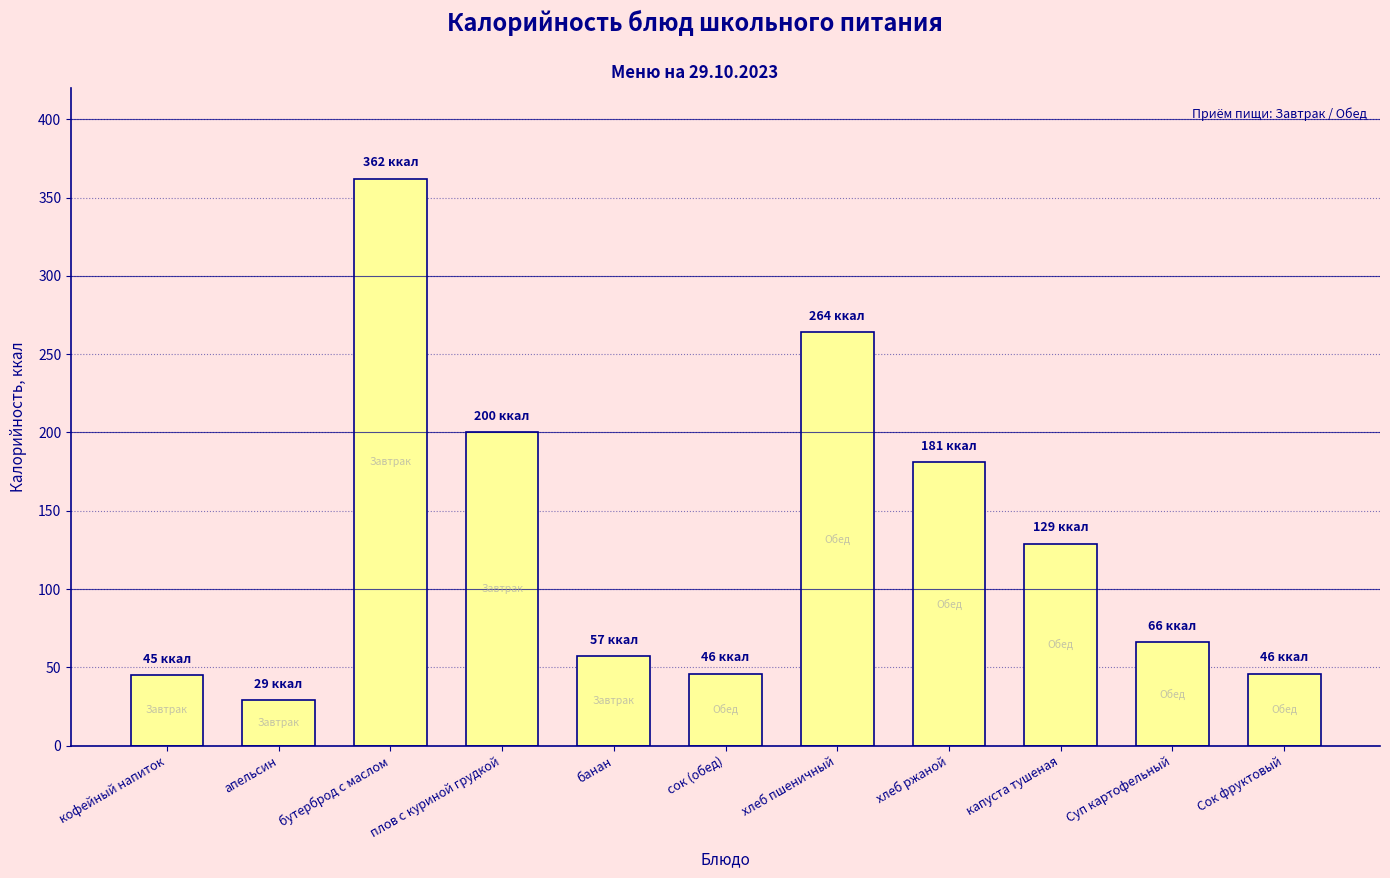

What is the minimum value shown in the chart?

29